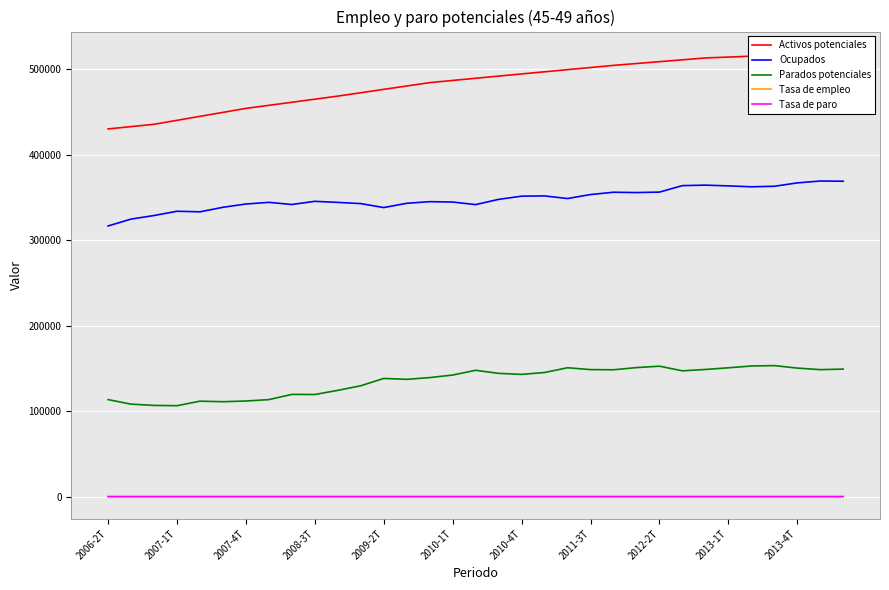

True or false: Parados potenciales and Tasa de paro cross at least once.

False